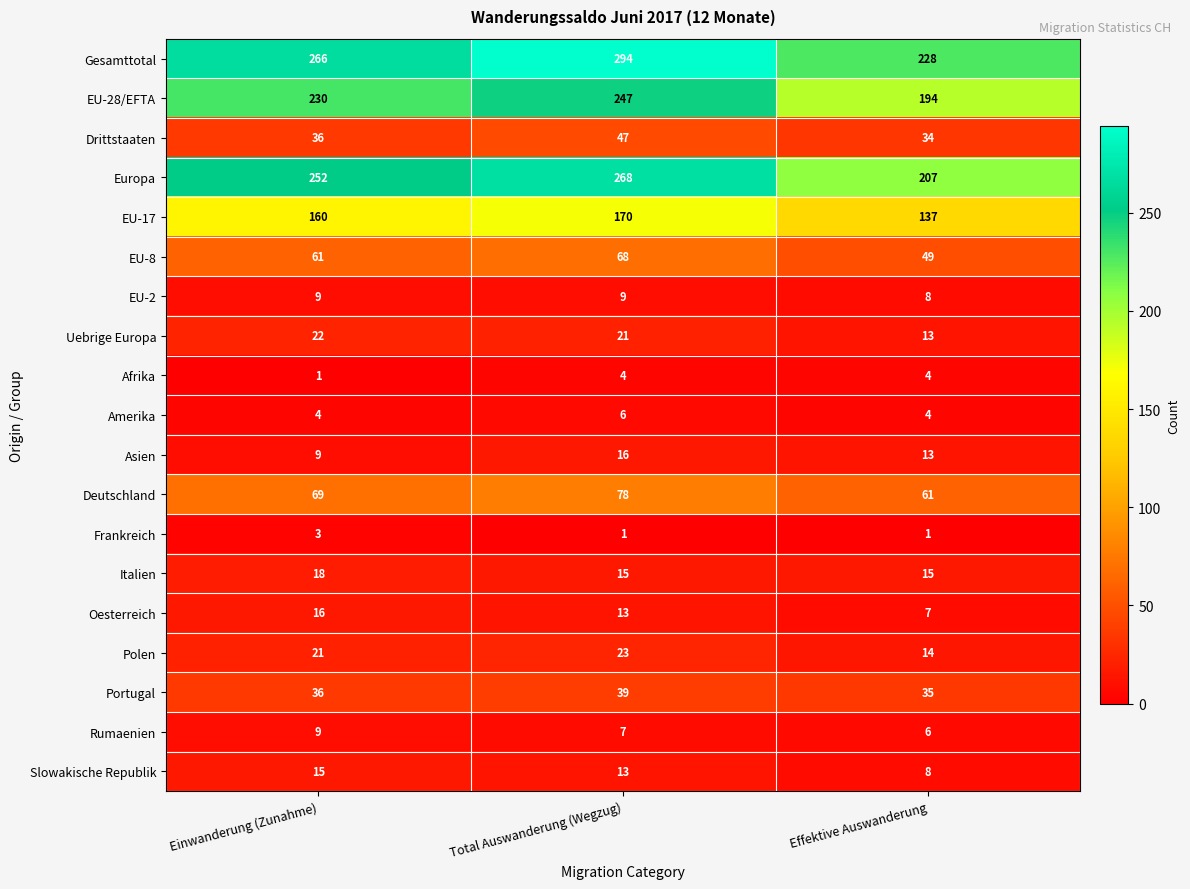

At how many categories does at least one series exceed 250?

2